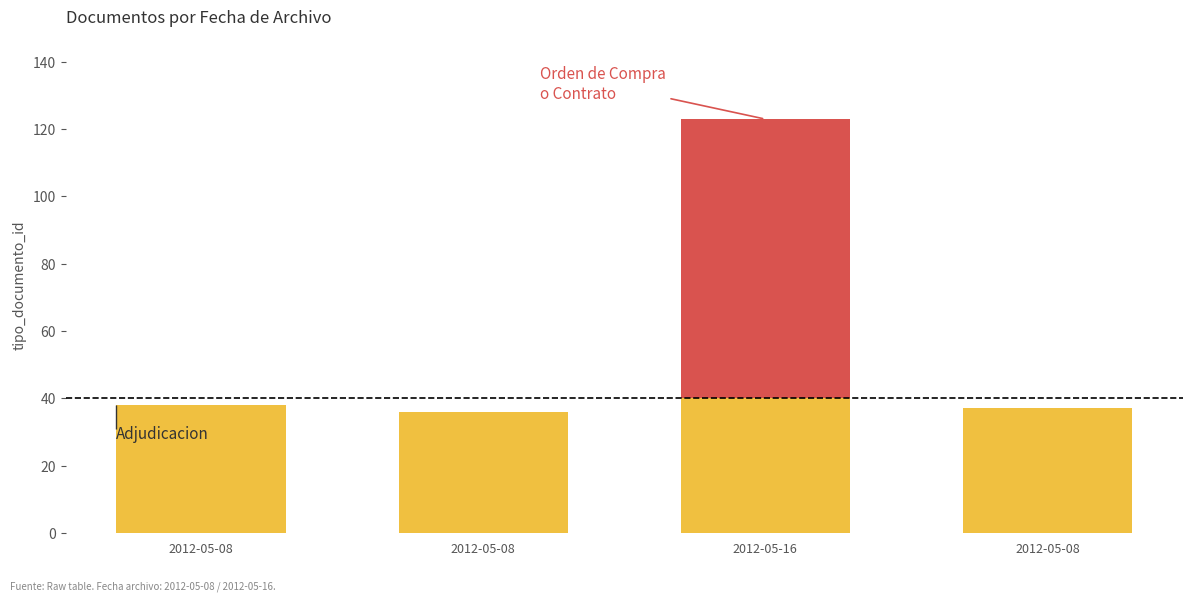

Which has a higher value, 2012-05-16 or 2012-05-08?

2012-05-16